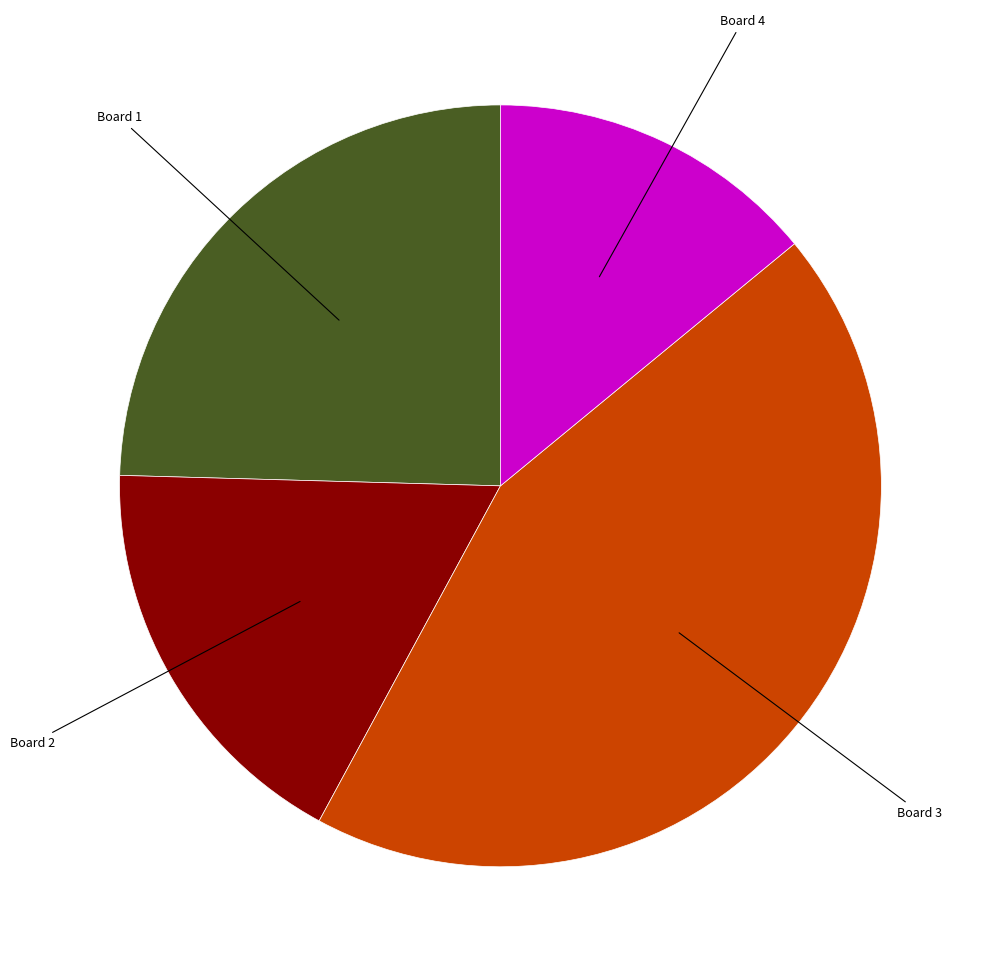

Is there any slice that represents more than half of the pie?

No